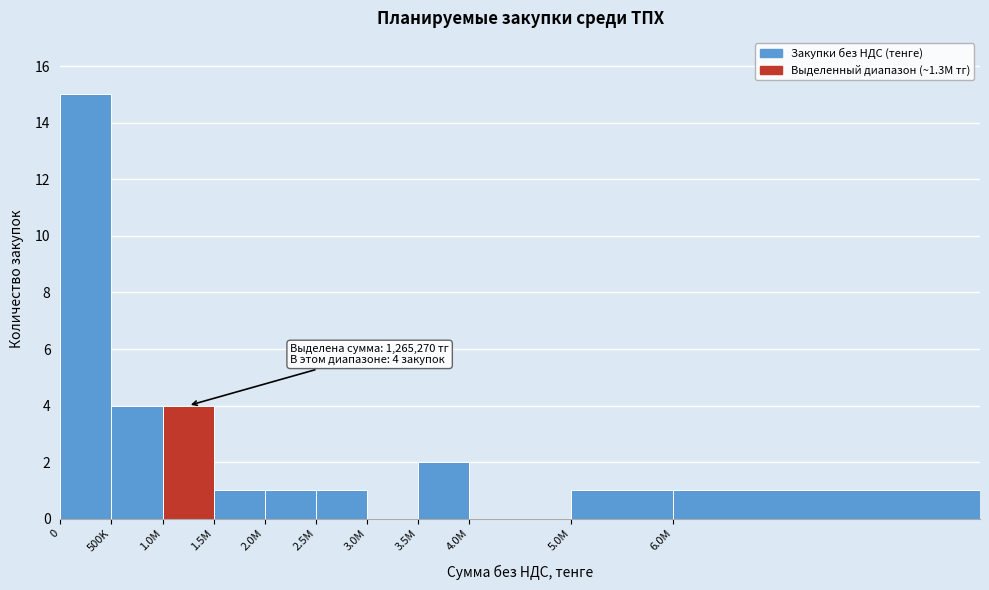

Reading left to right, extract all data points from this chart.

0=15	500K=4	1.0M=4	1.5M=1	2.0M=1	2.5M=1	3.0M=0	3.5M=2	4.0M=0	5.0M=1	6.0M=1